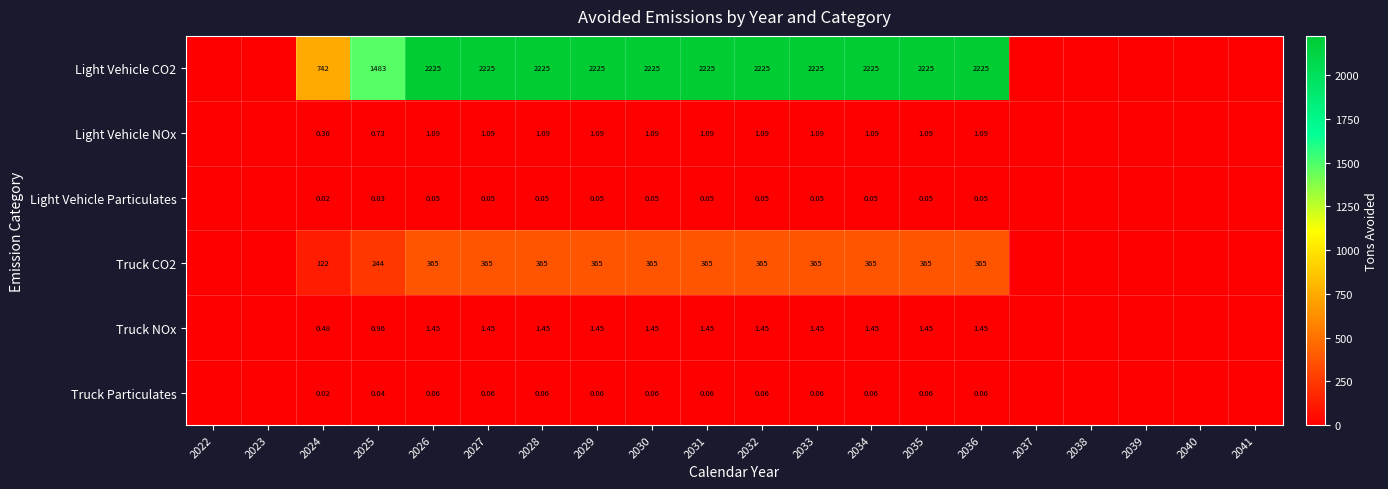

What is the spread (max minus min) of values at 2028?

2225.0